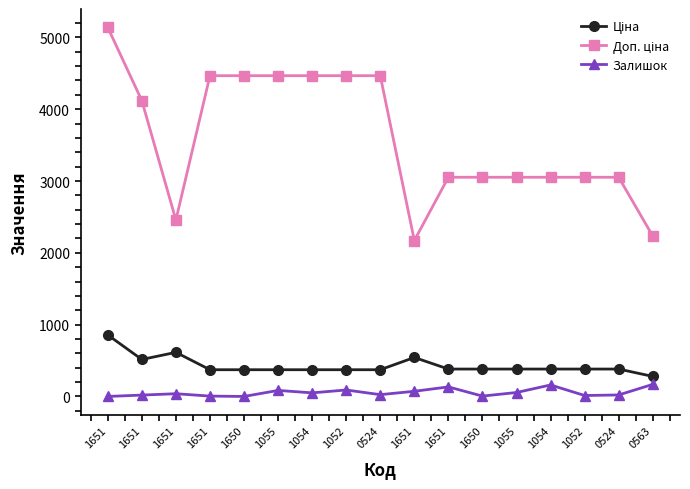

What is the highest value of the Доп. ціна series?

5138.1